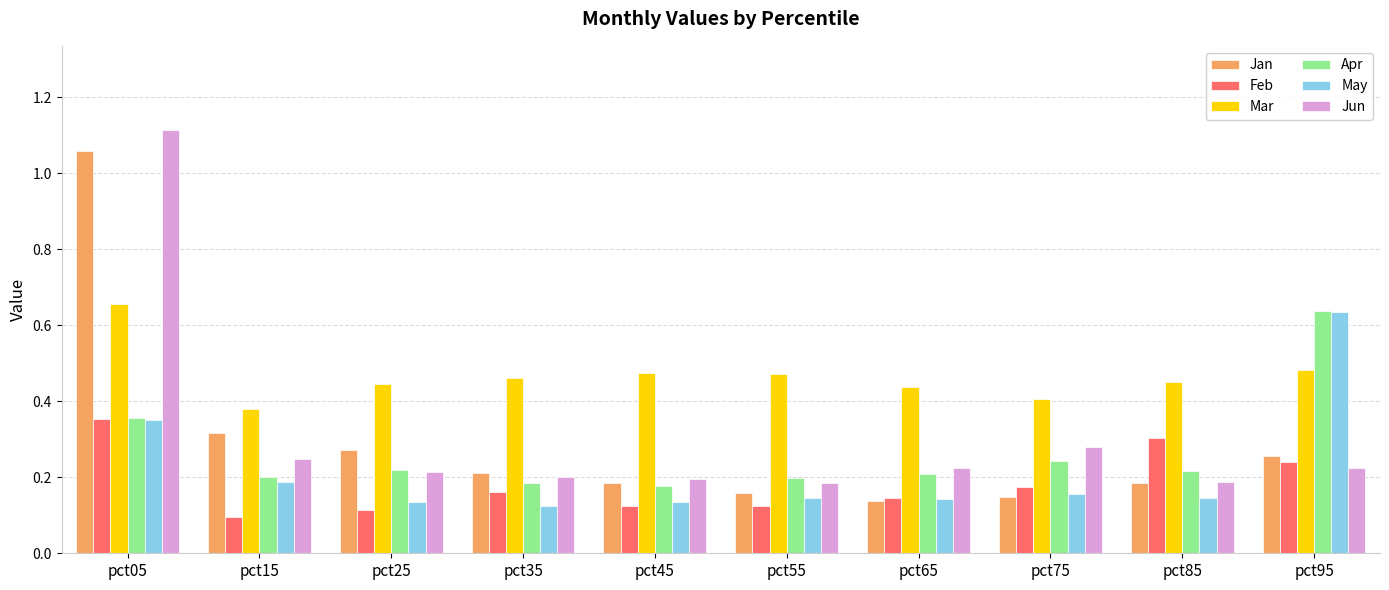

What is the sum of all Apr values?

2.6